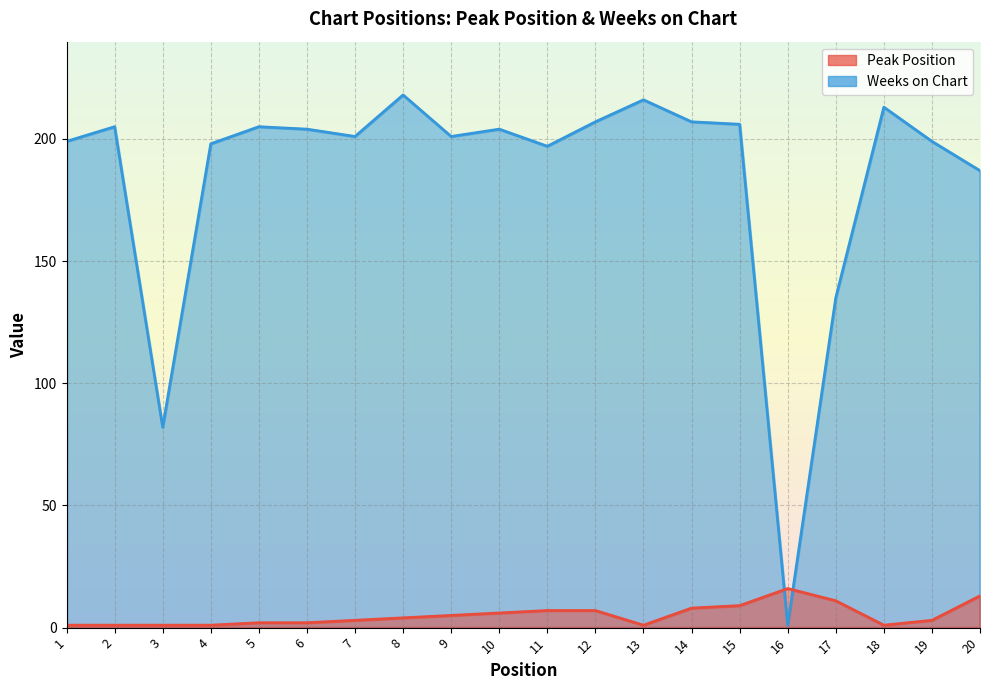

At which category does the chart reach its minimum across all series?

1